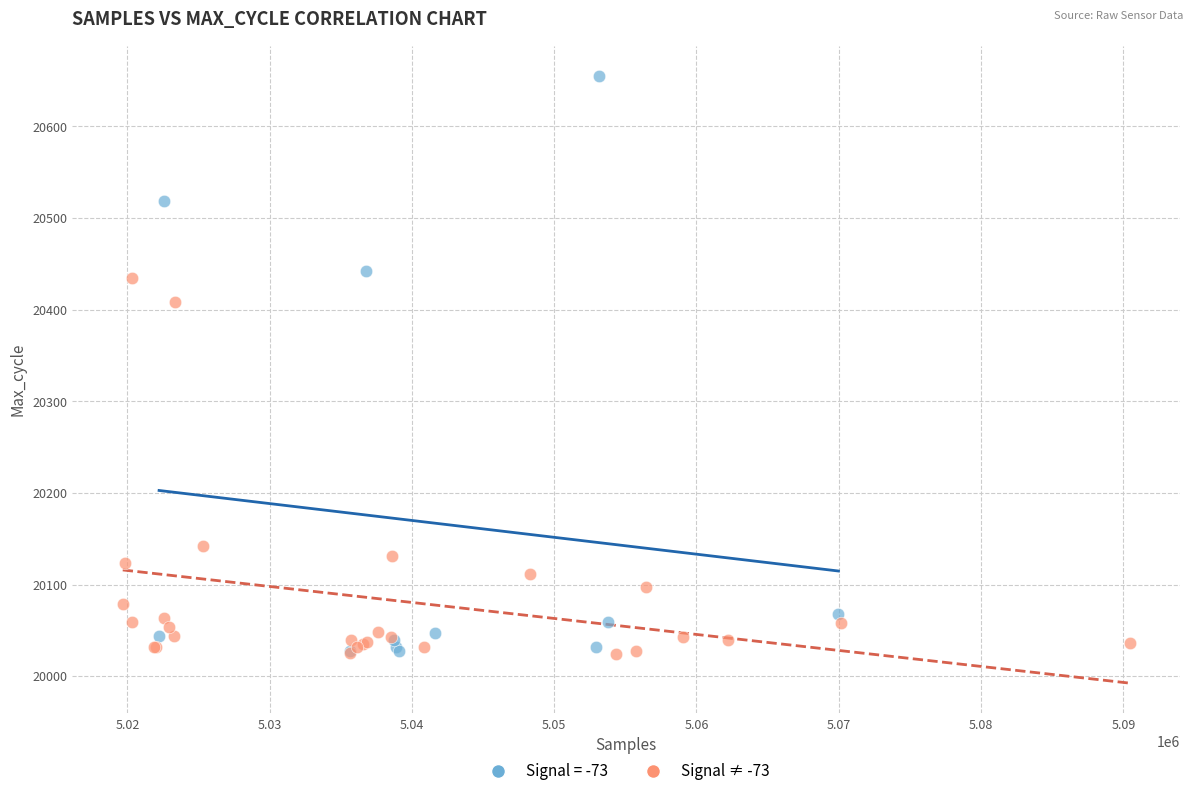

Which series contains the highest Y value?

Signal = -73